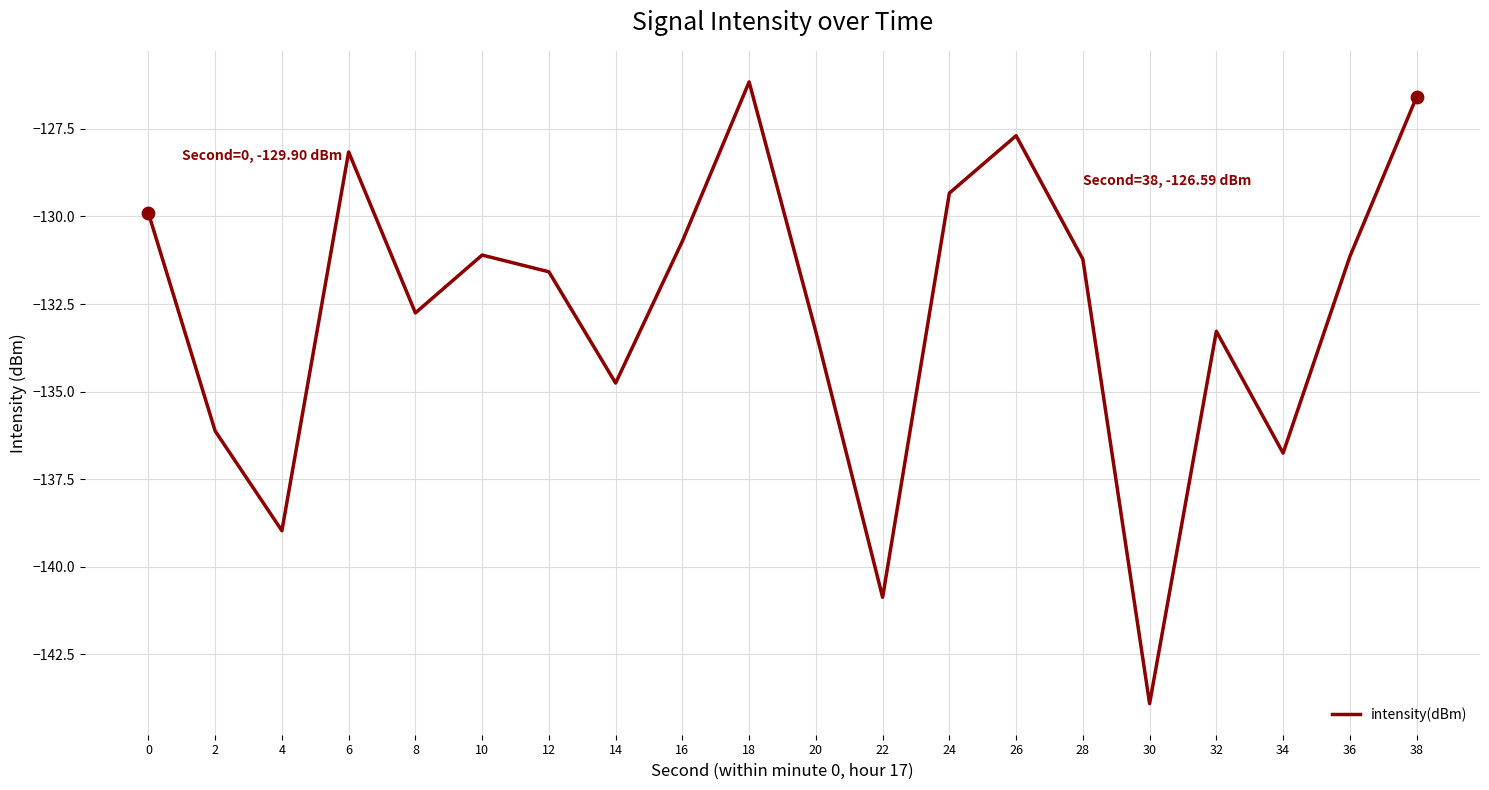

Between 38 and 4, which is larger?

38